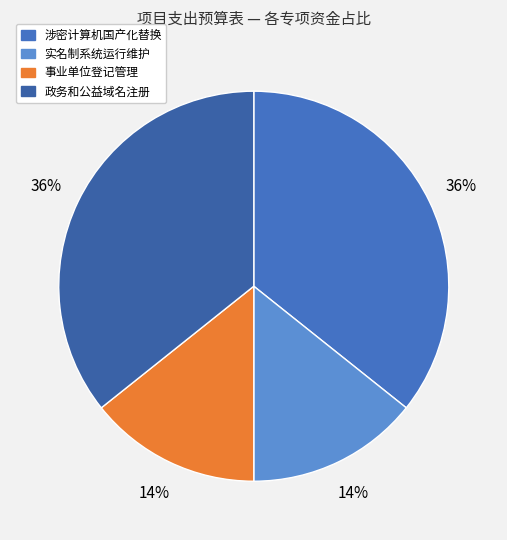

Is there a majority slice in this chart?

No